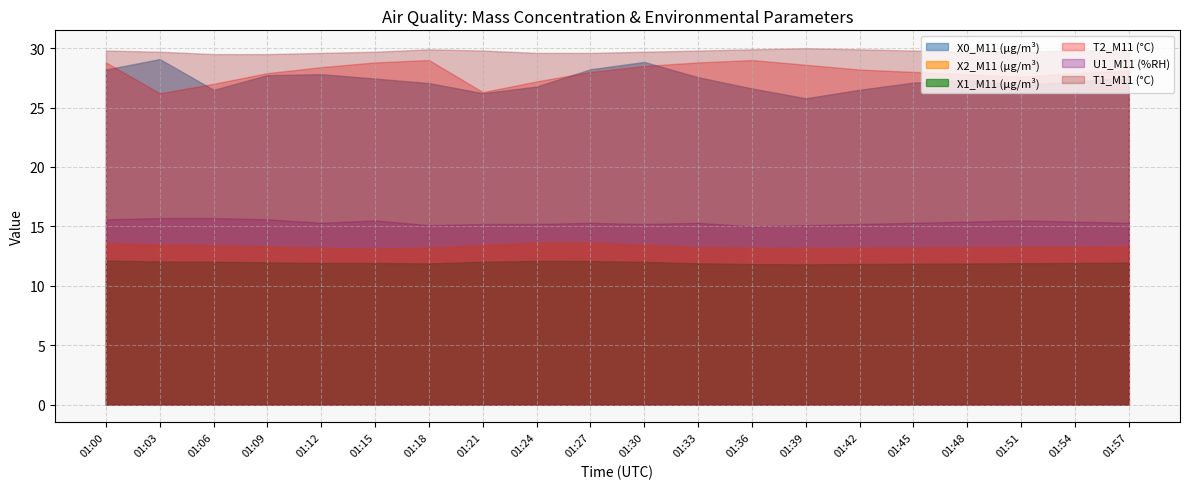

Is it true that X2_M11 equals 13.4 at X1_M11?

True